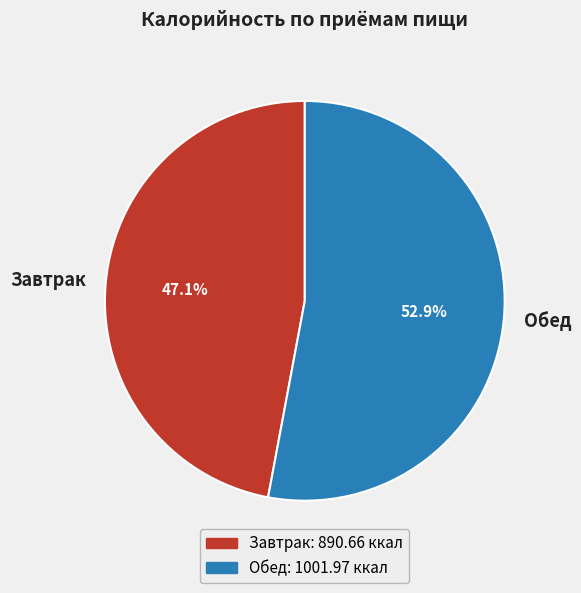

Combined, do Обед and Завтрак account for over 50%?

Yes